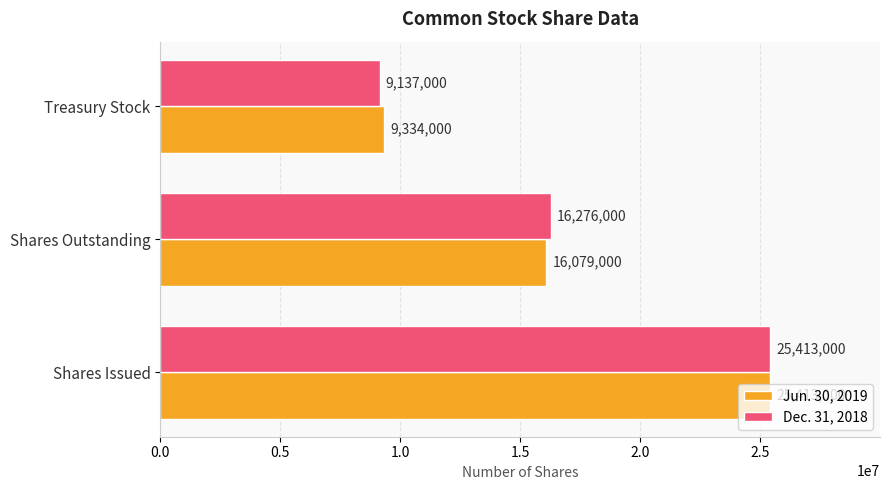

How many data points does each series have?

3